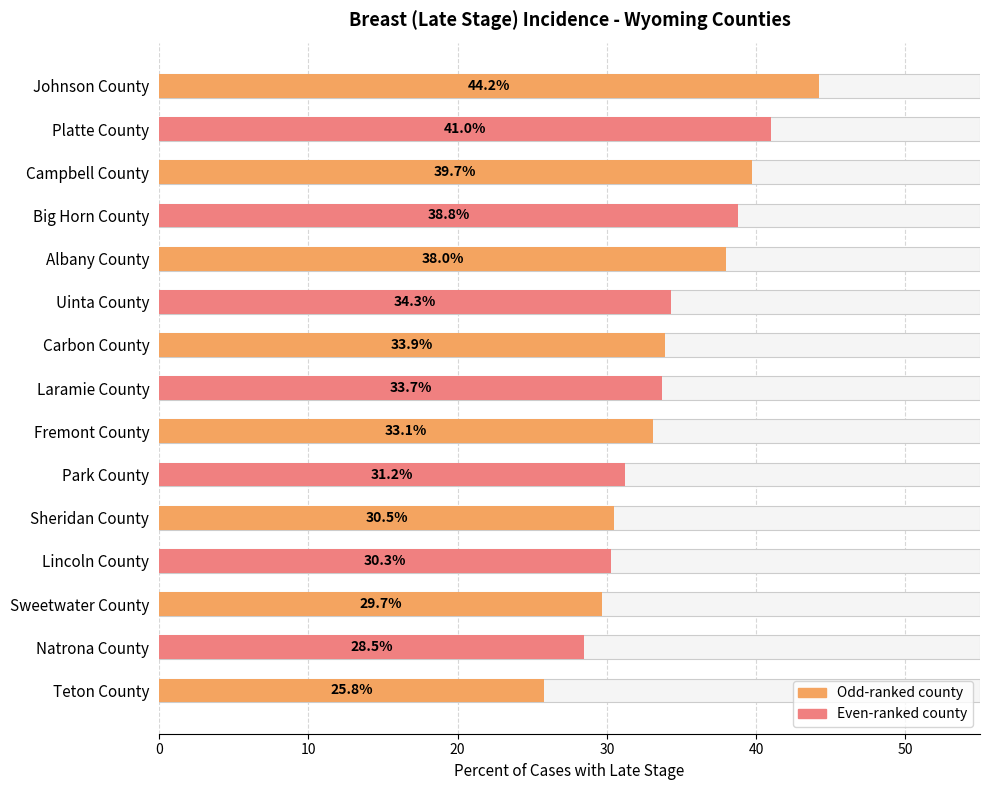

Is it true that the value at Laramie County is 12.4?

False